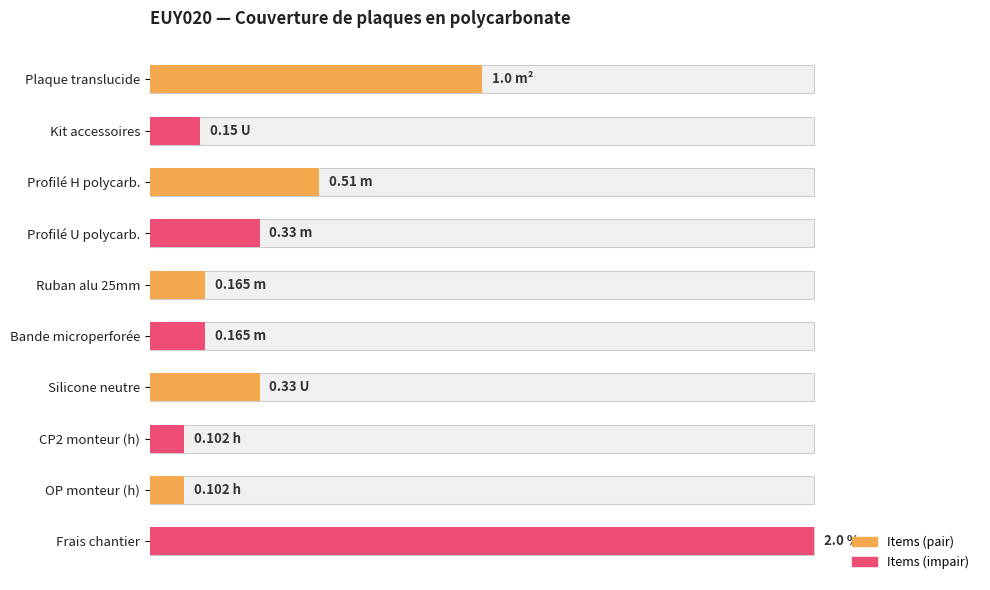

The value at Silicone neutre is 0.6. True or false?

False